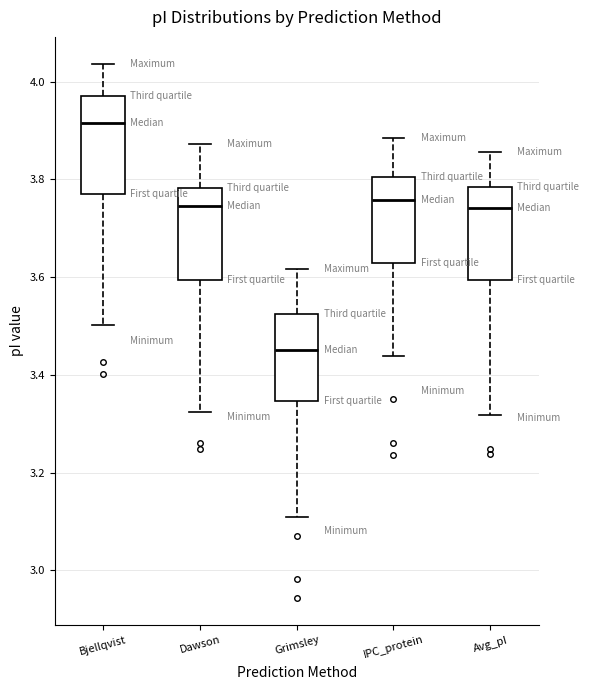

Where does the median line of the box for Dawson sit on the y-axis? The values are not printed on the chart, so give them approximately, as read against the axis.

3.74